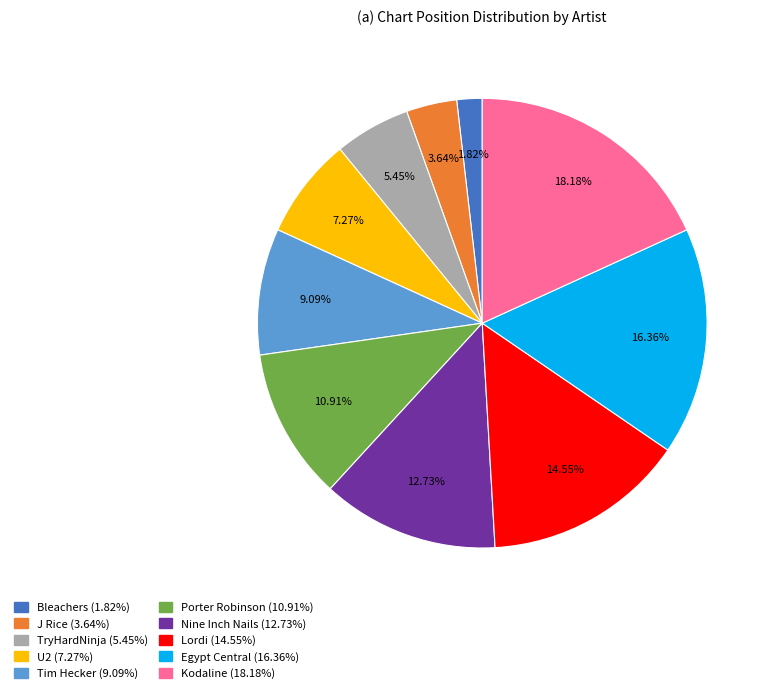

Is it true that U2 is 7% of the pie?

True